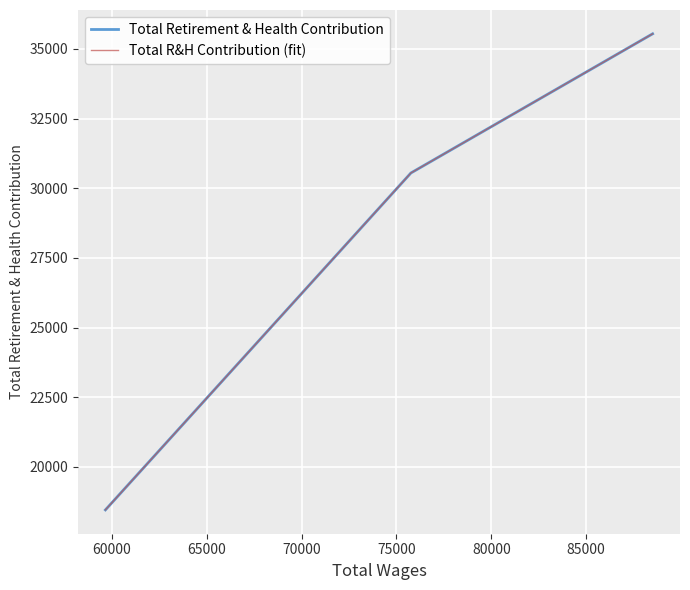

What is the maximum value for Total Retirement & Health Contribution?

35545